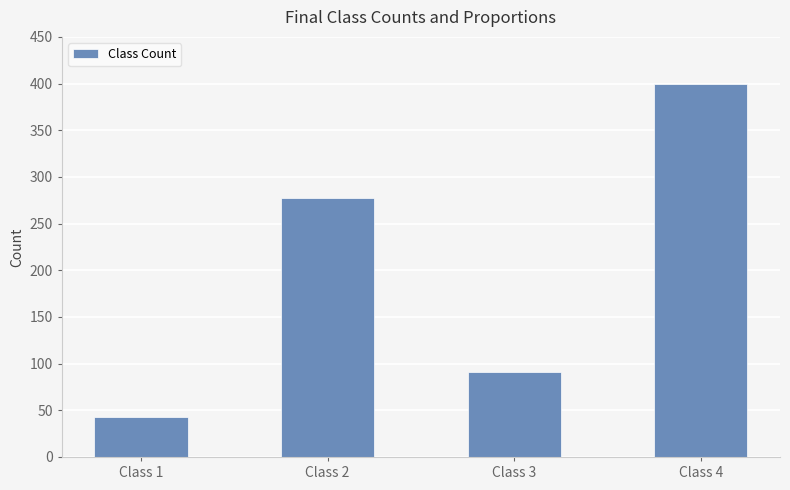

What is the ratio of the value at Class 3 to the value at Class 2?

0.3